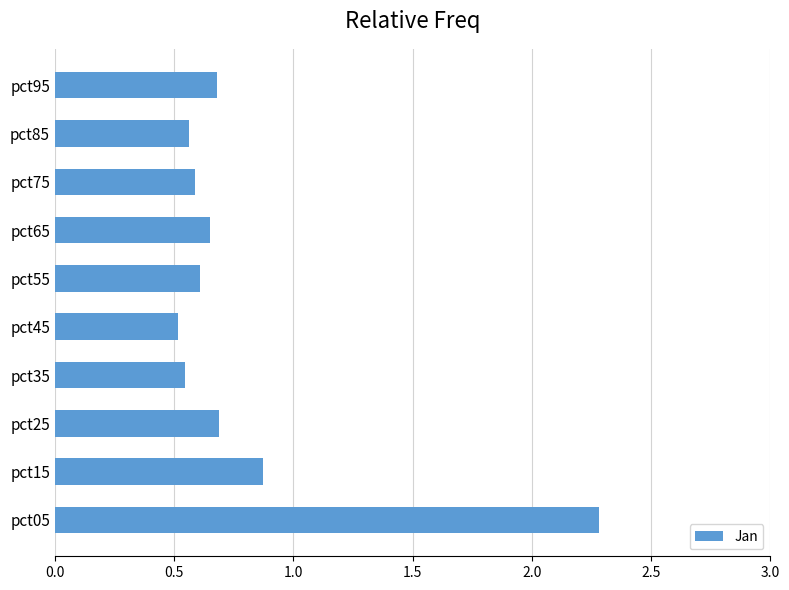

Where is the data nearest to the value 1?

pct15